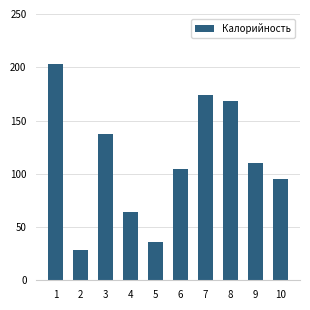

Where is the data nearest to the value 115?

9